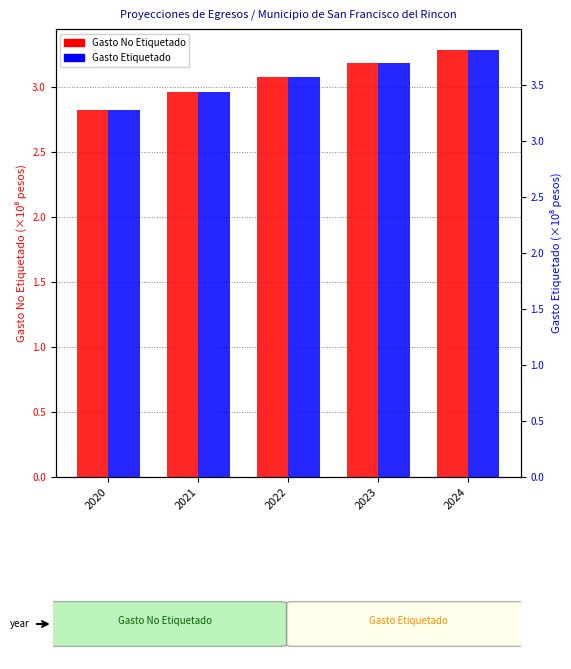

Count the number of data series in this chart.

2